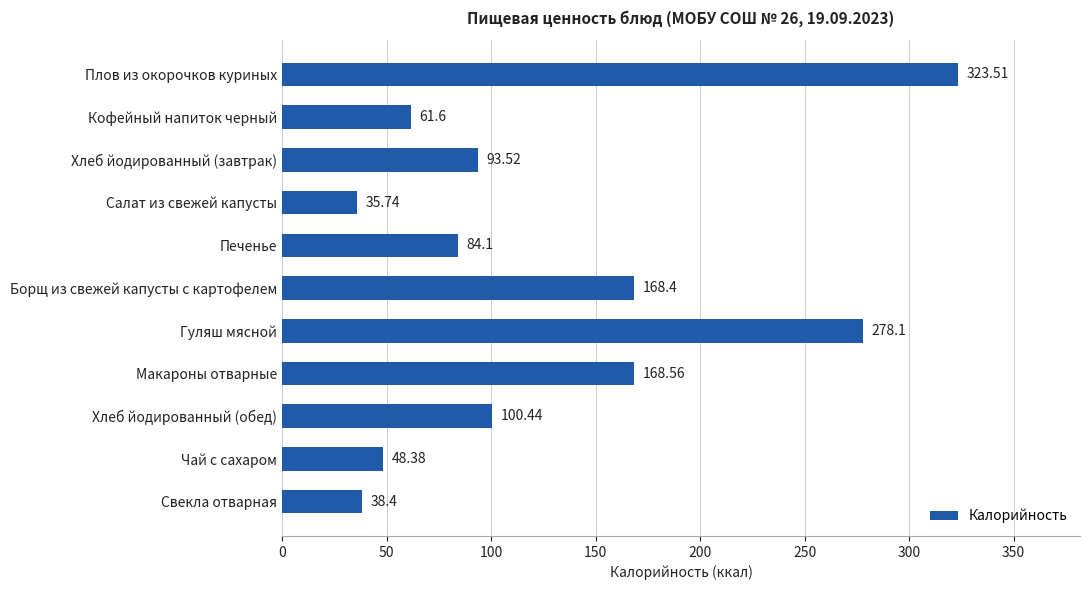

What is the change in value from Гуляш мясной to Макароны отварные?

-109.5